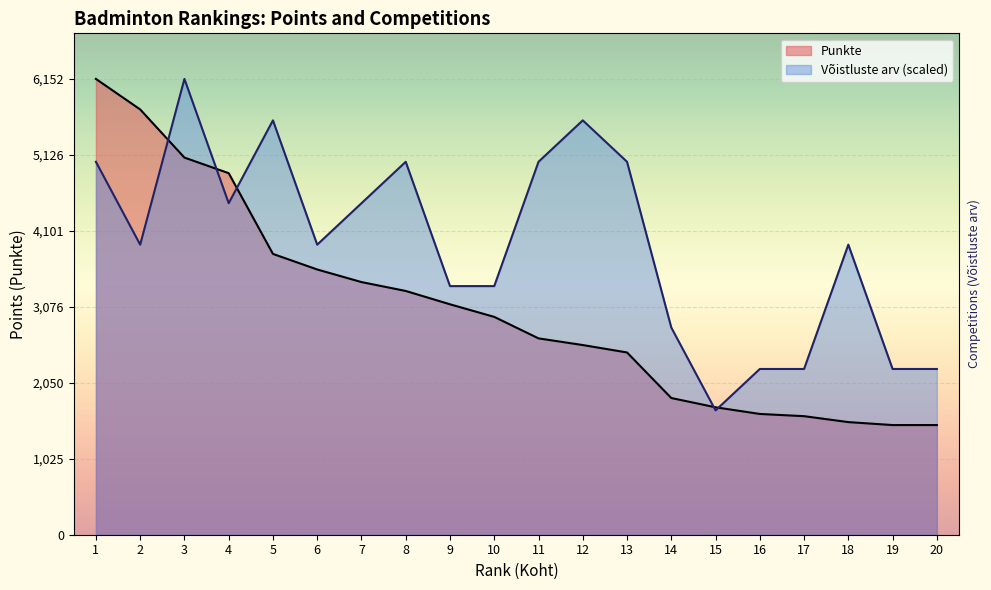

What is the difference between the maximum and minimum values in the Punkte series?

4672.0